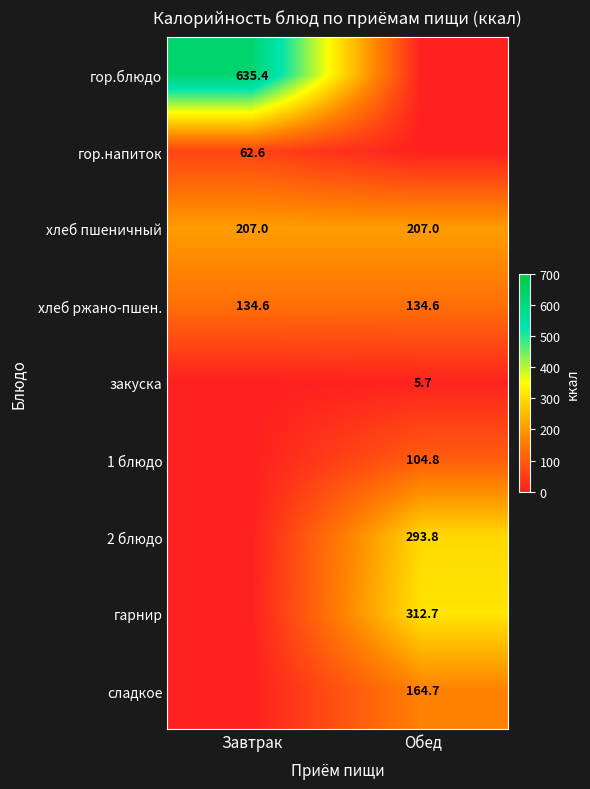

How many data points does each series have?

2